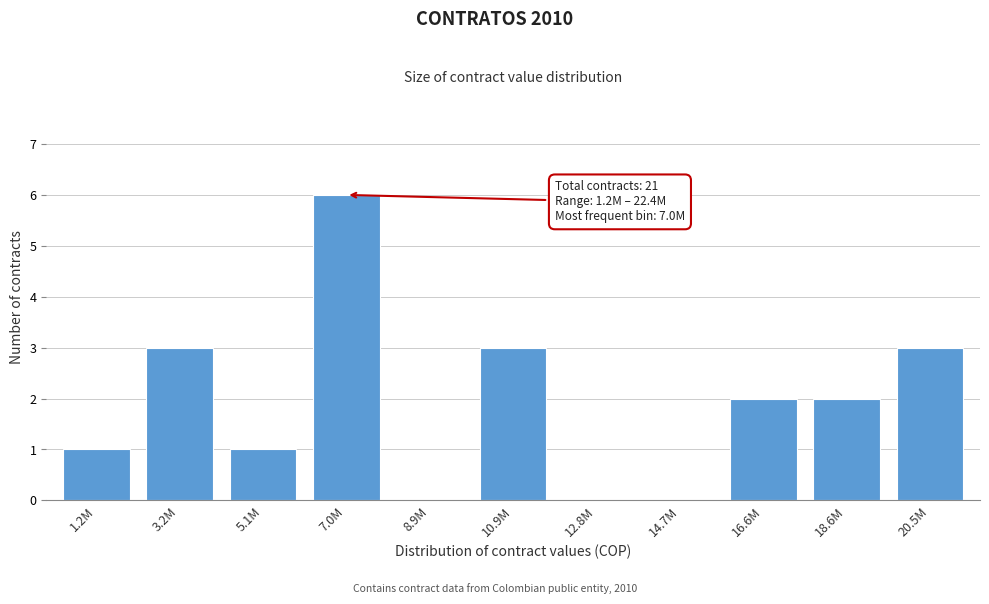

Reading right to left, extract all data points from this chart.

20.5M=3	18.6M=2	16.6M=2	14.7M=0	12.8M=0	10.9M=3	8.9M=0	7.0M=6	5.1M=1	3.2M=3	1.2M=1